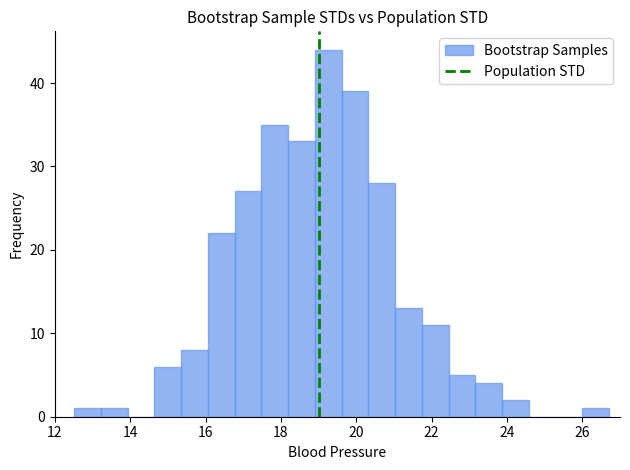

Read against the x-axis, roughly where is the centre of the tallest bar?

19.2